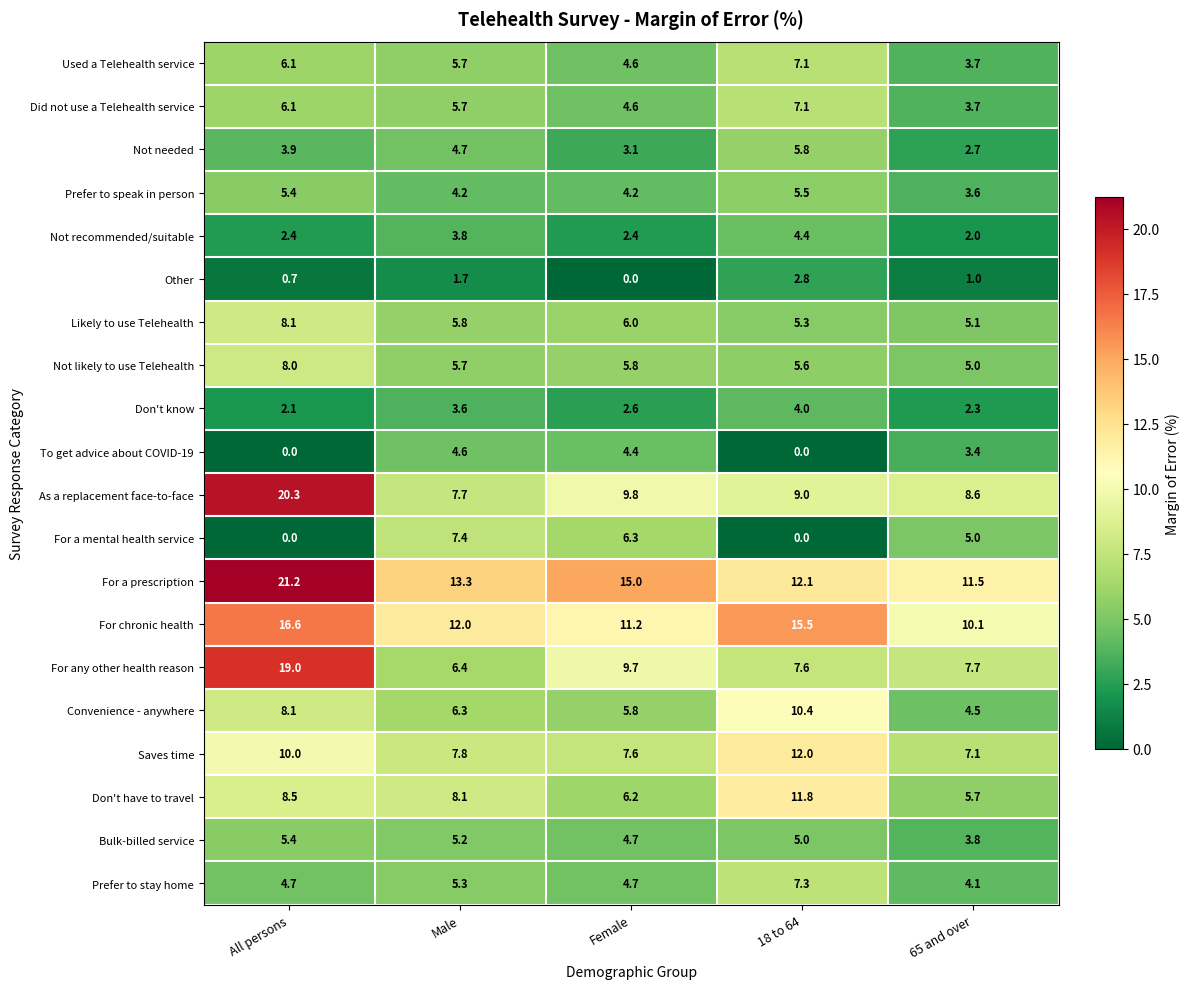

How many data points in Not needed are above 3?

4